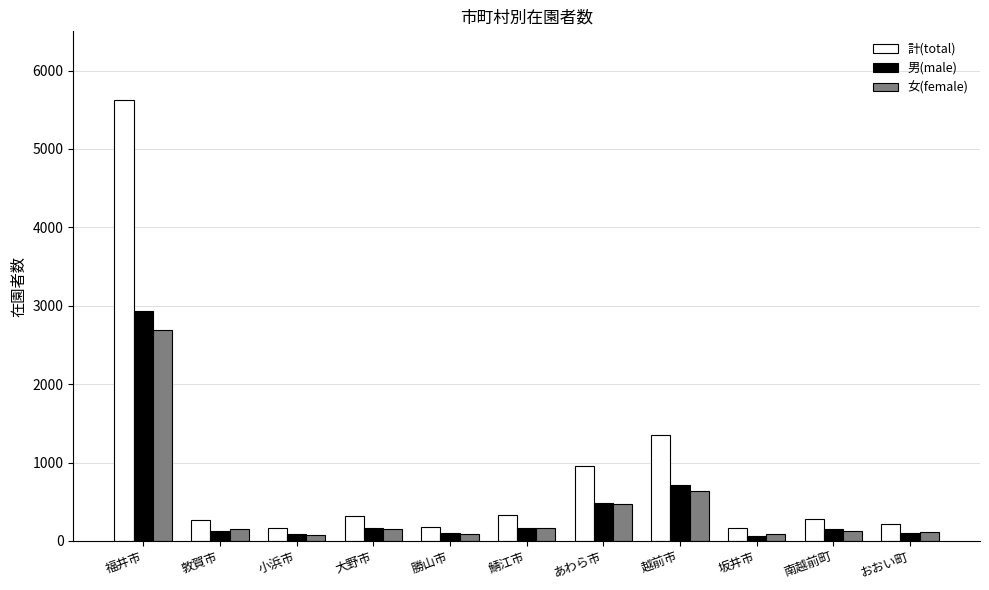

Where does the 男(male) series first go above 147?

福井市